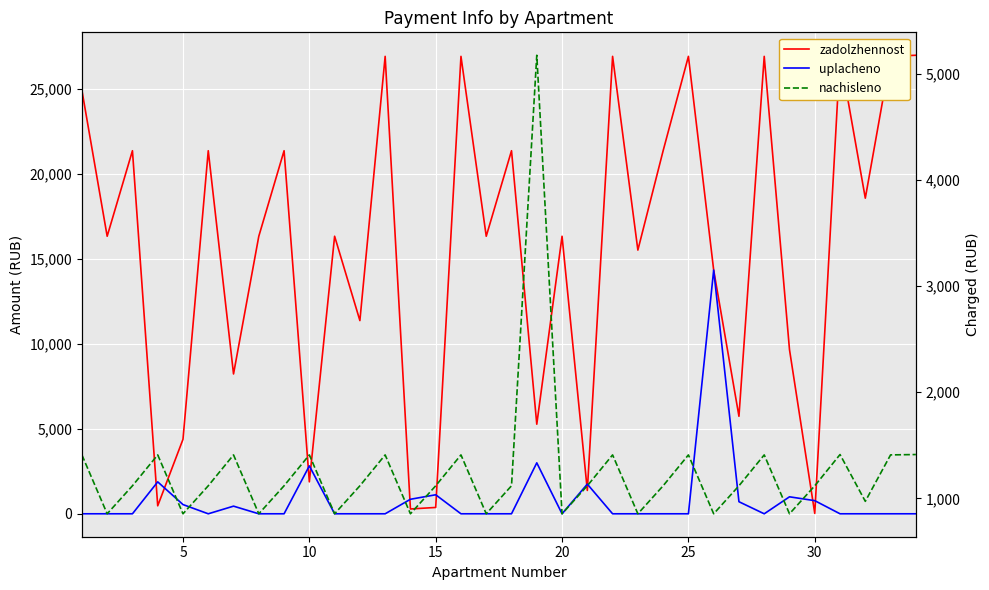

What is the difference between the maximum and minimum values in the uplacheno series?

14347.4